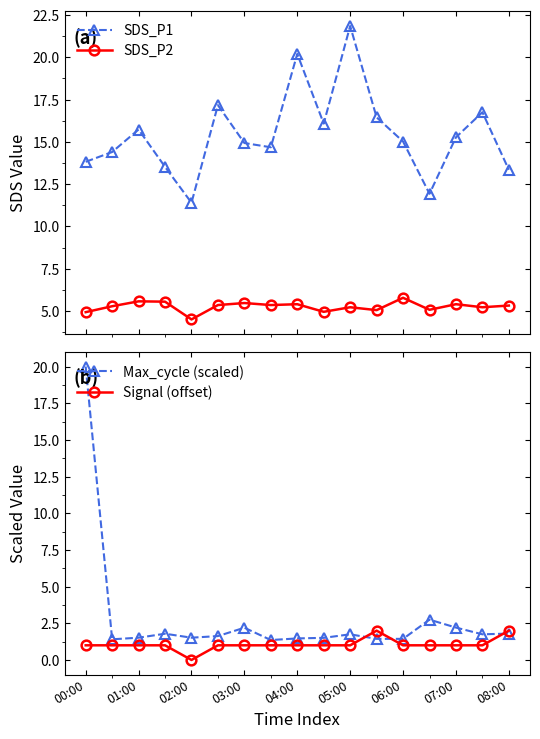

What is the lowest value of the SDS_P2 series?

4.5